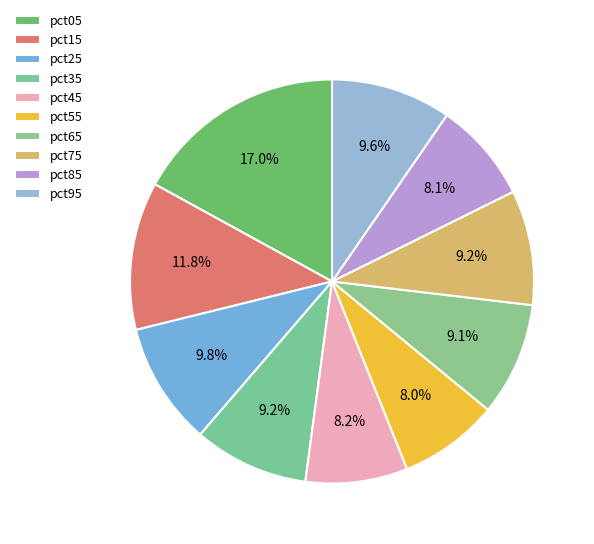

To the nearest percent, what is the average slice percentage?

10%